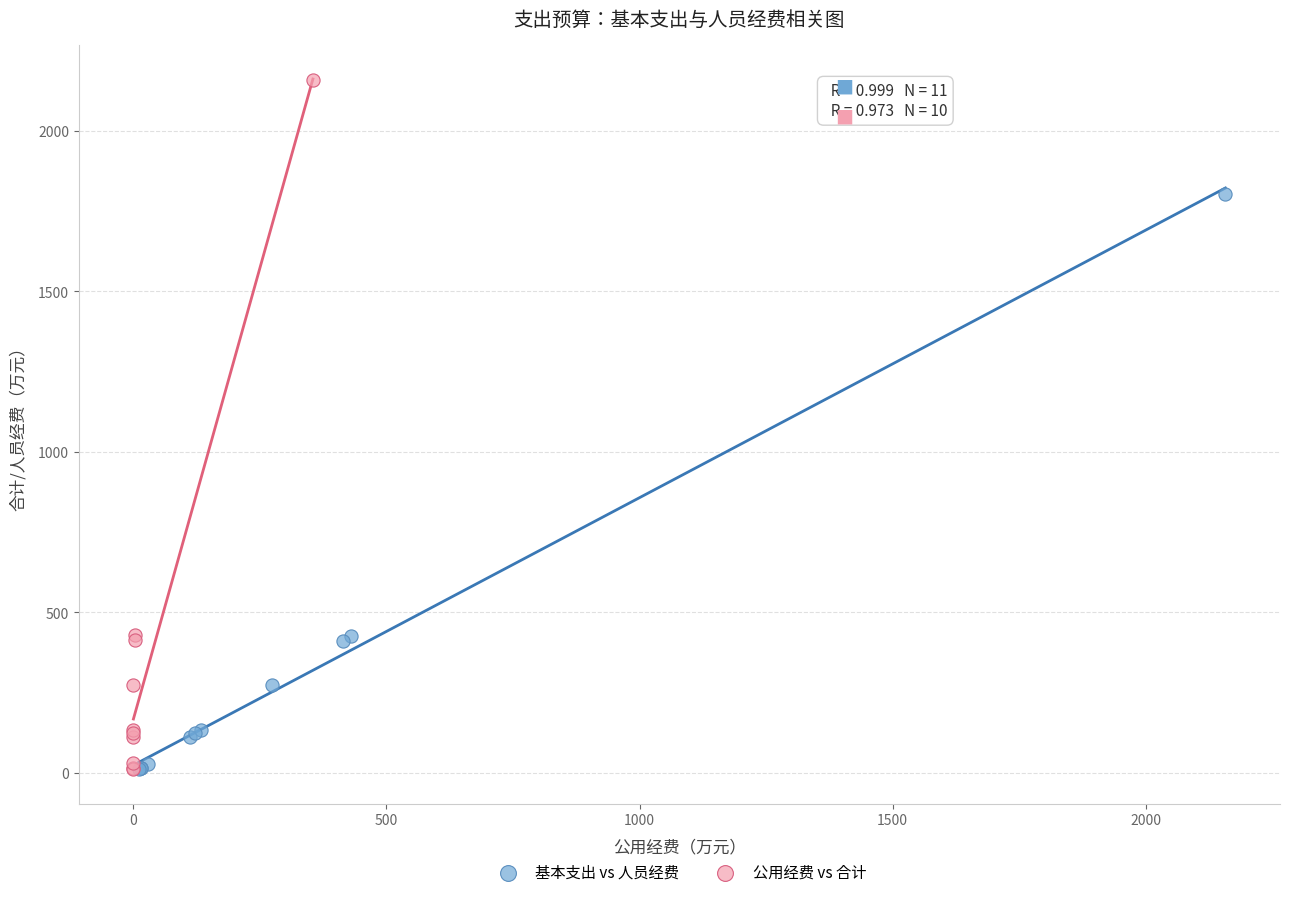

Which series has the widest spread of Y values?

公用经费 vs 合计